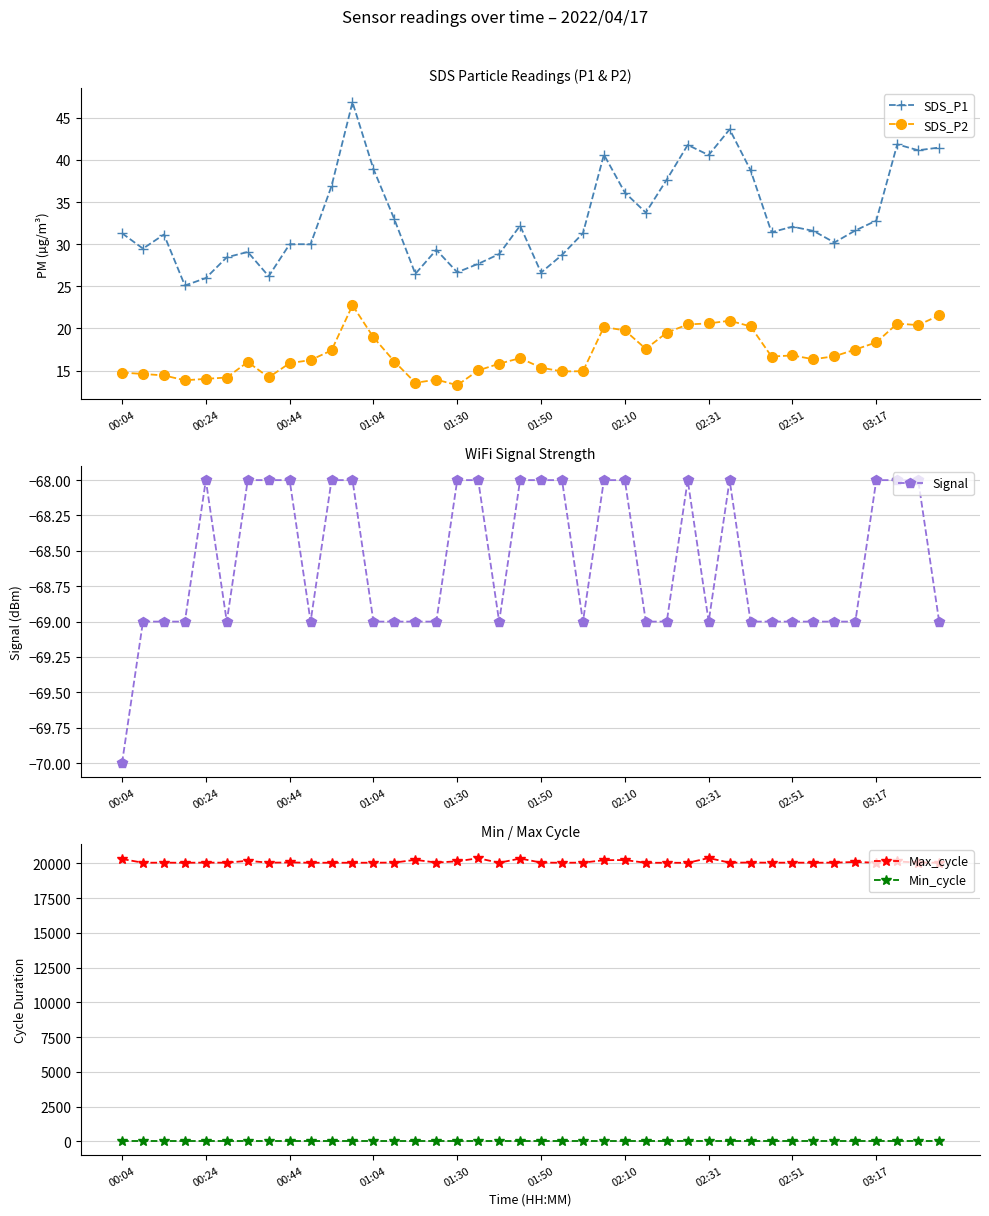

The value of Signal at 02:51 is -89.6. True or false?

False